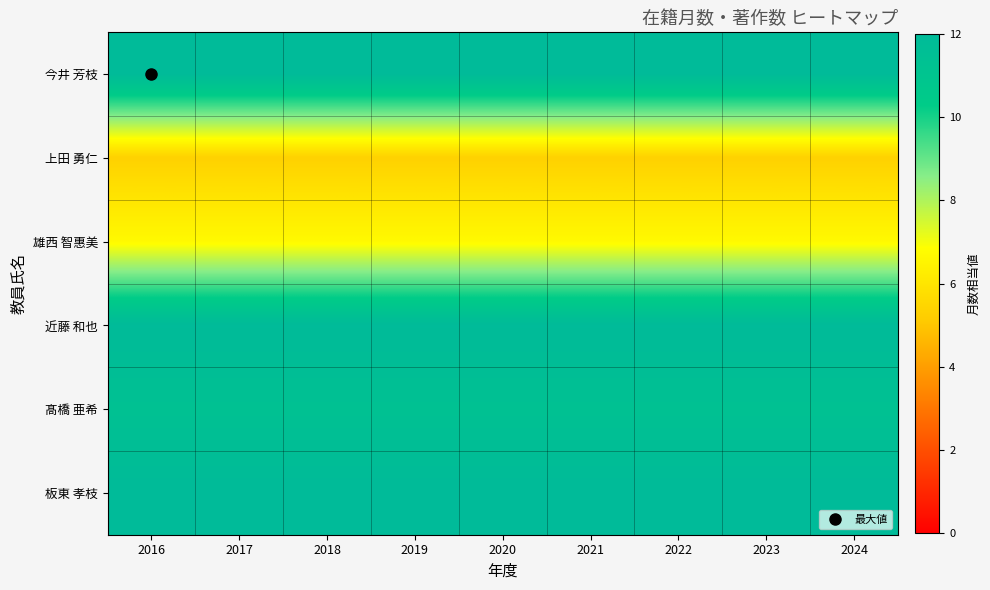

Between 2020 and 2023, which is larger?

2020